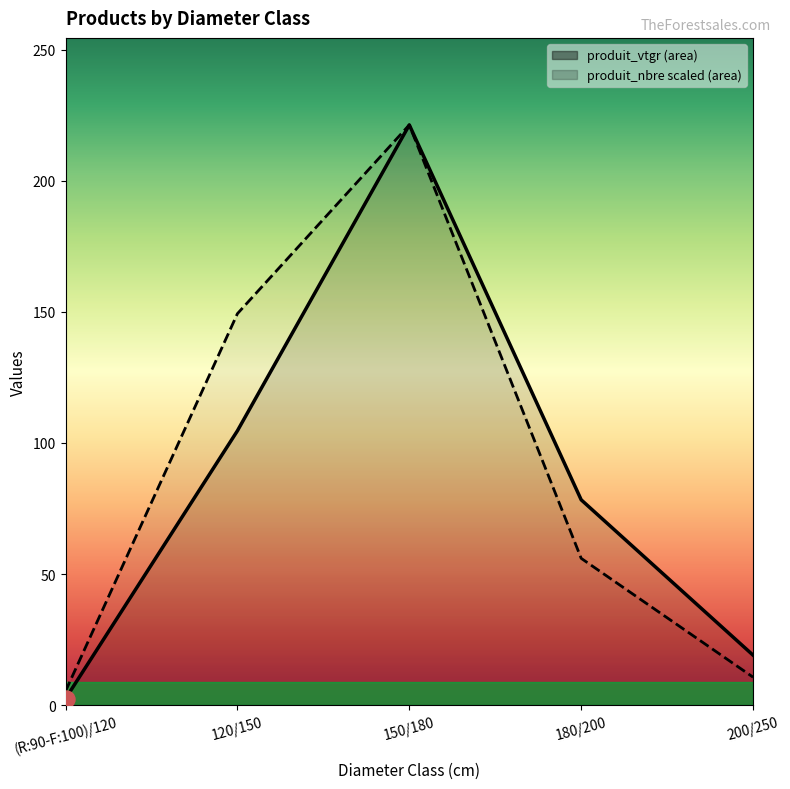

What is the total value across all series at 180/200?

134.3